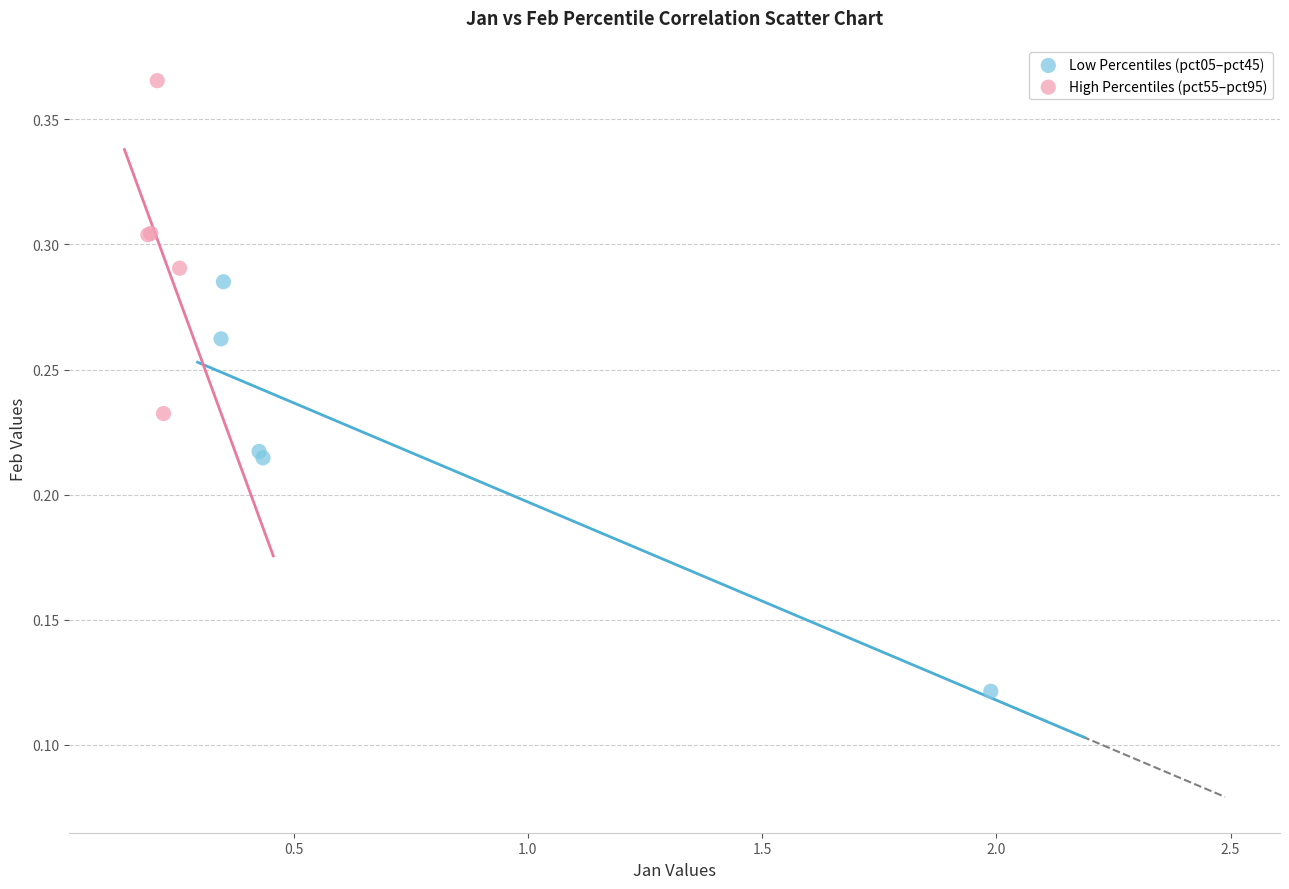

Which series contains the lowest Y value?

Low Percentiles (pct05–pct45)